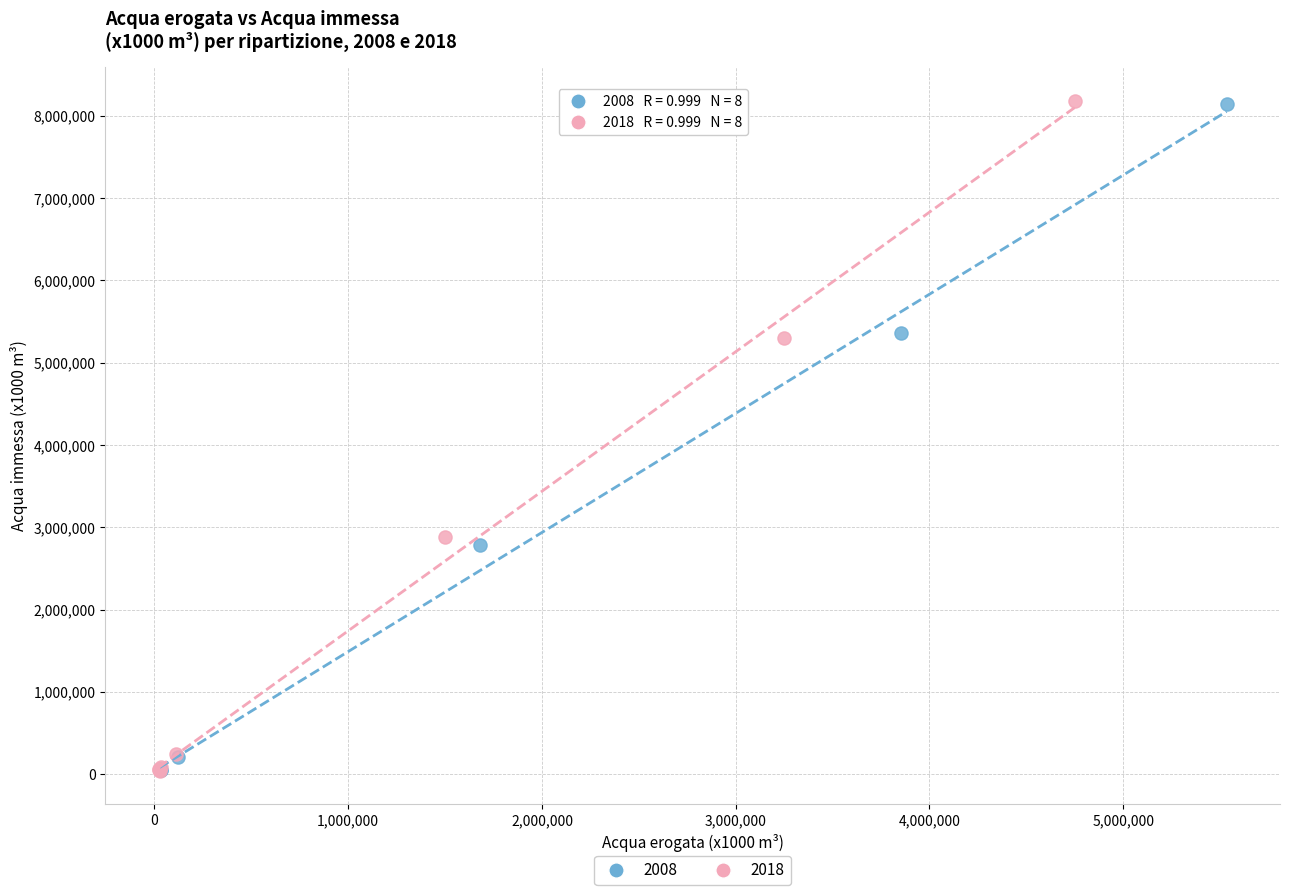

Which series has the widest spread of Y values?

2018